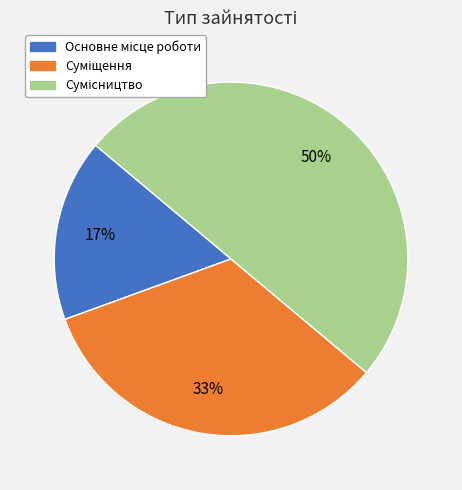

How many slices are in this pie chart?

3